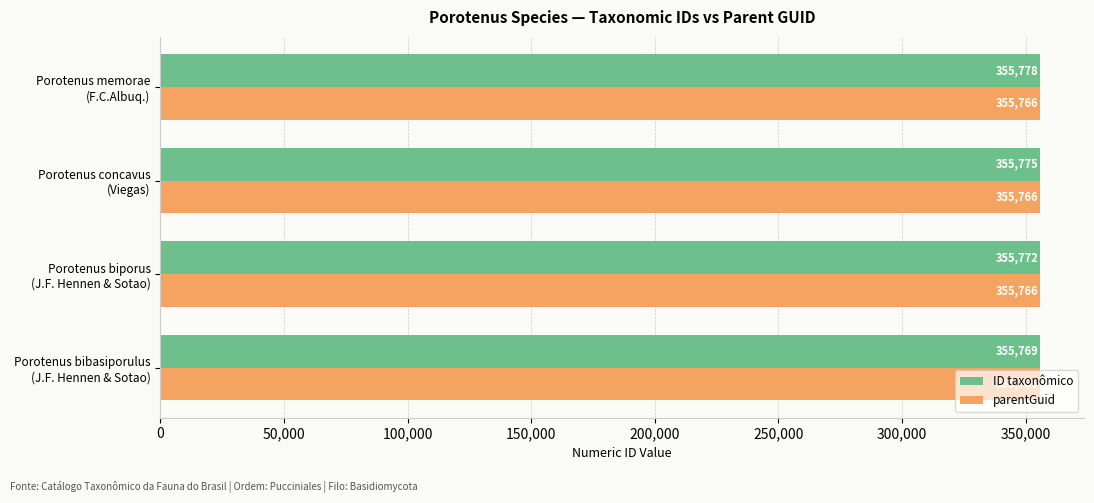

How many ID taxonômico values are between 355772 and 355778?

3